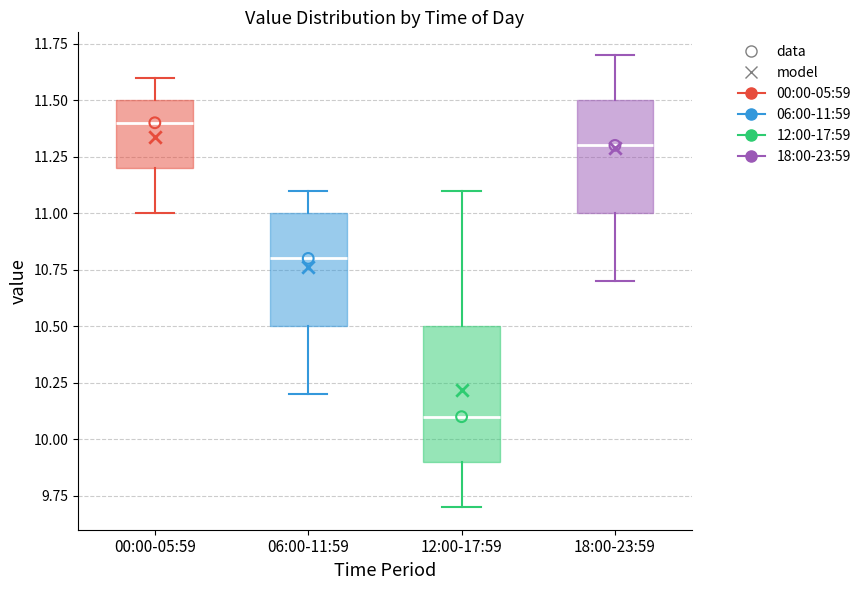

Where is the lower edge of the box for 12:00-17:59 on the y-axis? The values are not printed on the chart, so give them approximately, as read against the axis.

9.9